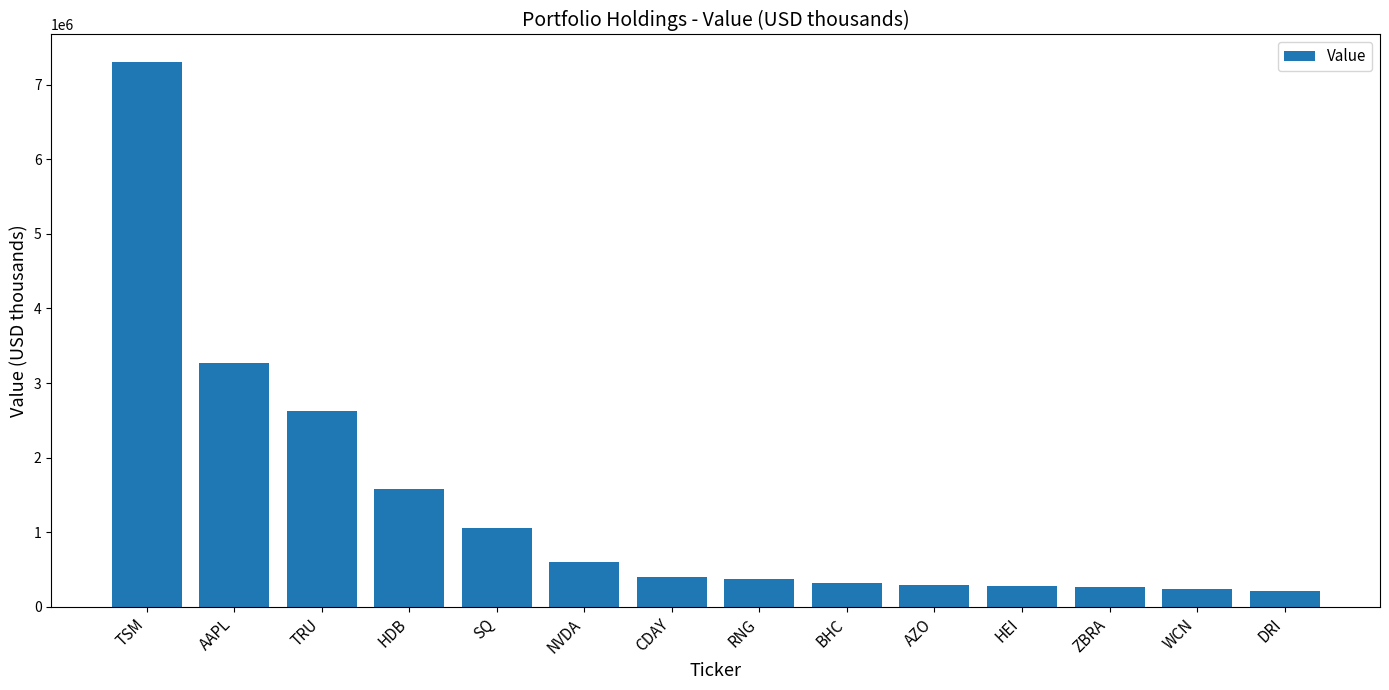

What is the greatest value displayed?

7307000